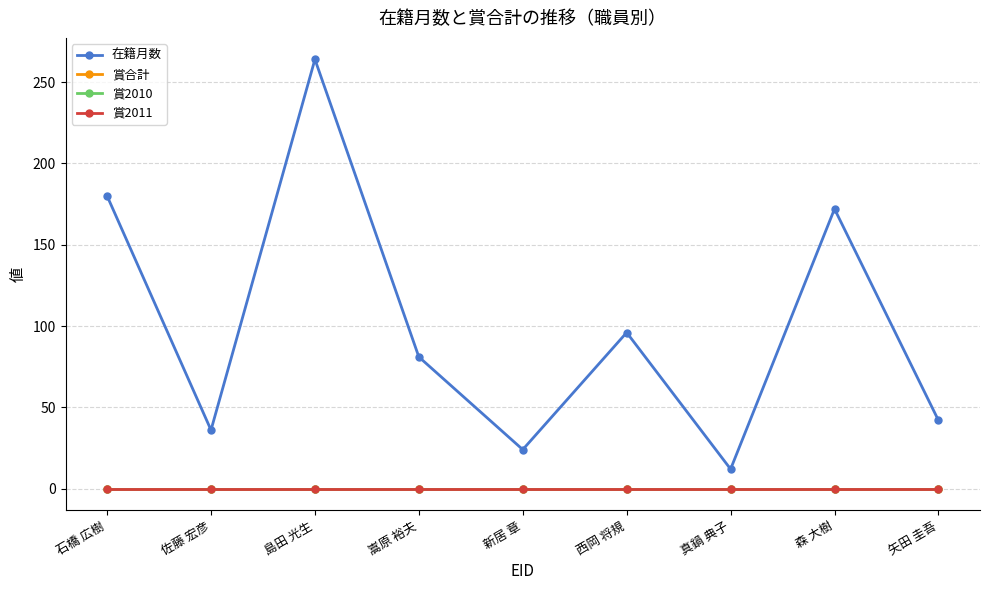

What is the total value across all series at 真鍋 典子?

12